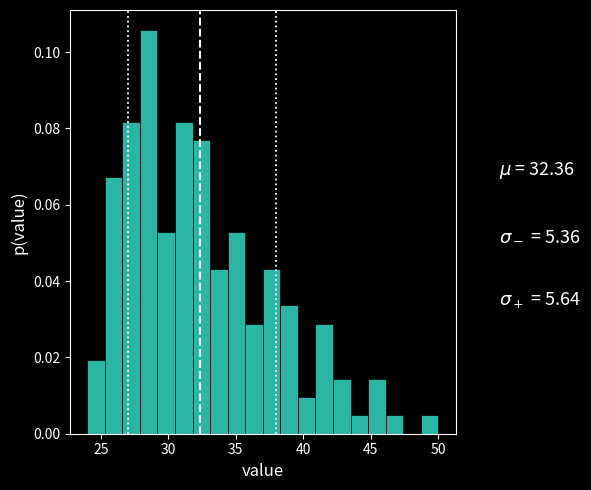

Read against the x-axis, roughly where is the centre of the tallest bar?

28.5